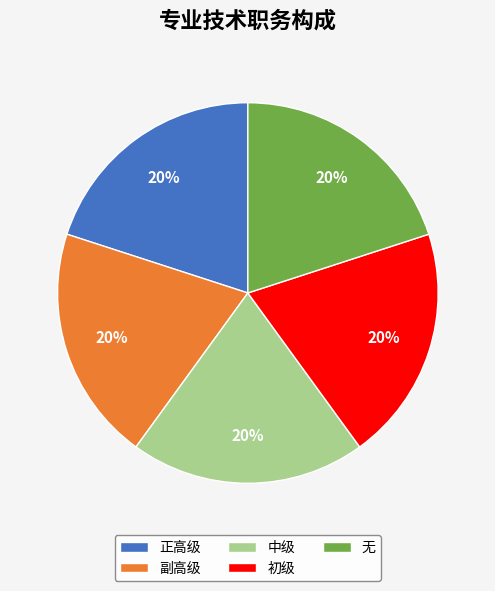

The 正高级 slice represents 27% of the pie. True or false?

False